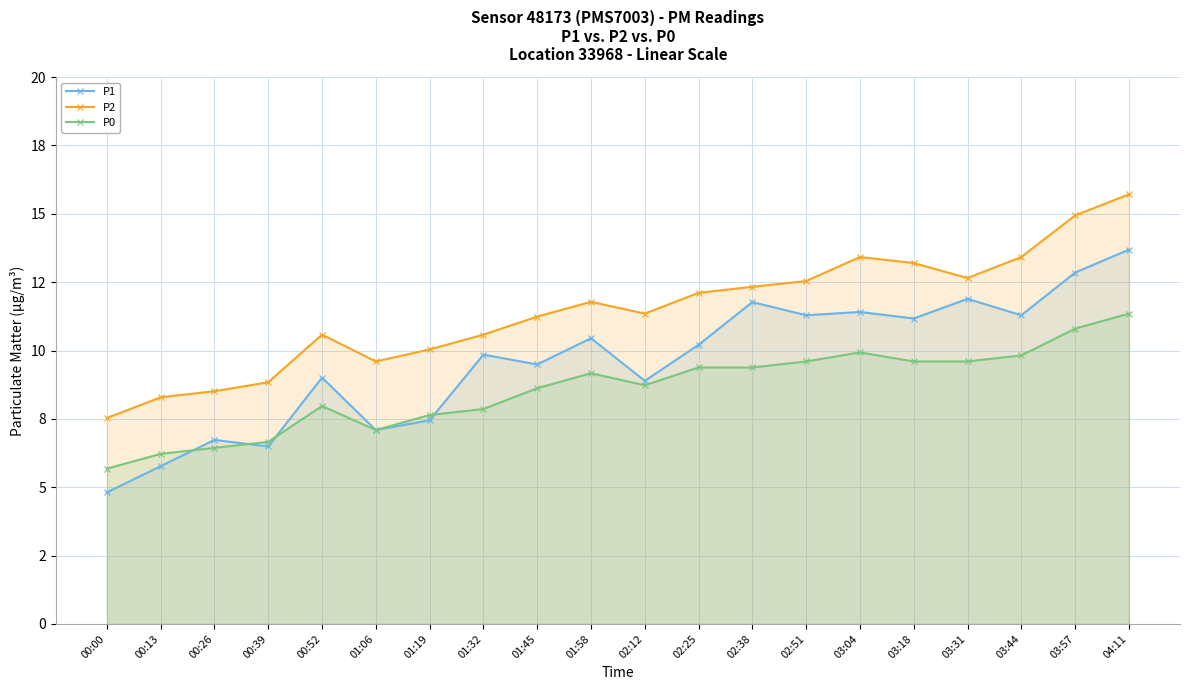

True or false: P2 and P1 cross at least once.

False